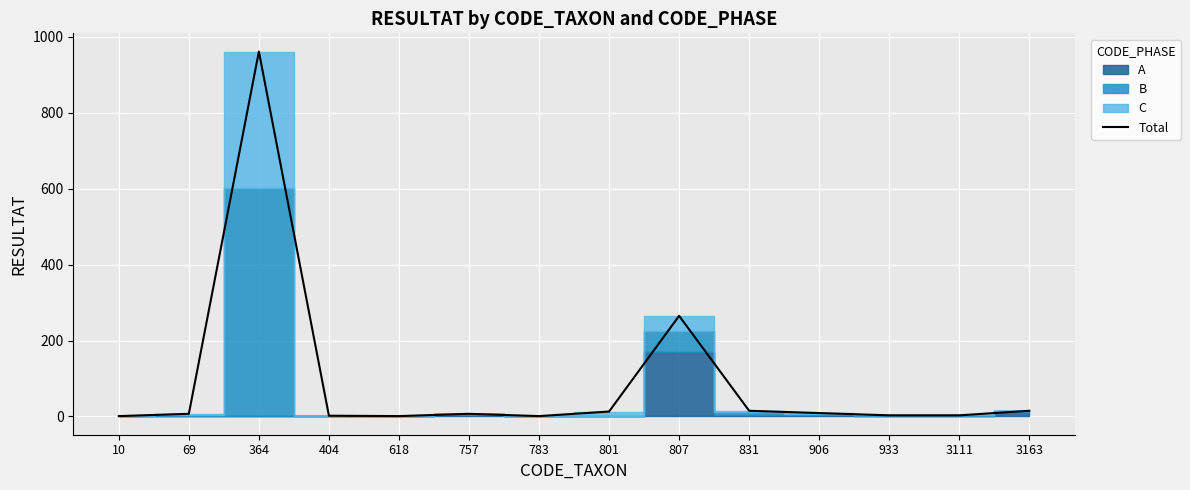

Count the number of values greater than 7.

6